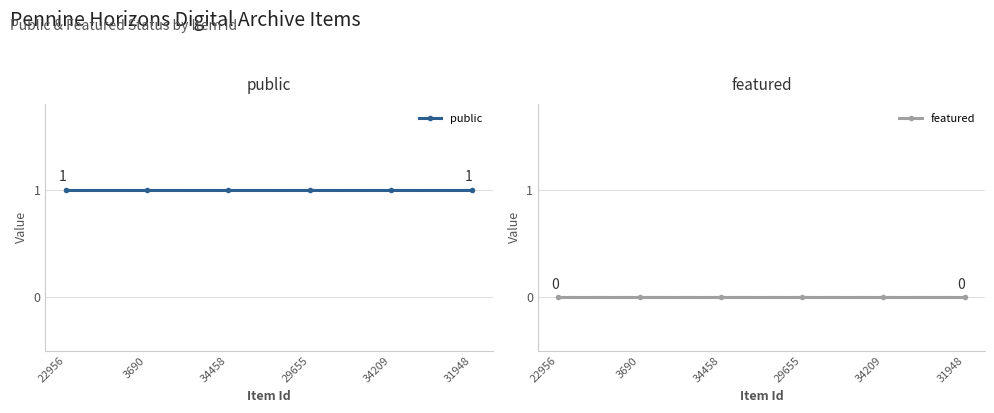

True or false: featured and public cross at least once.

False